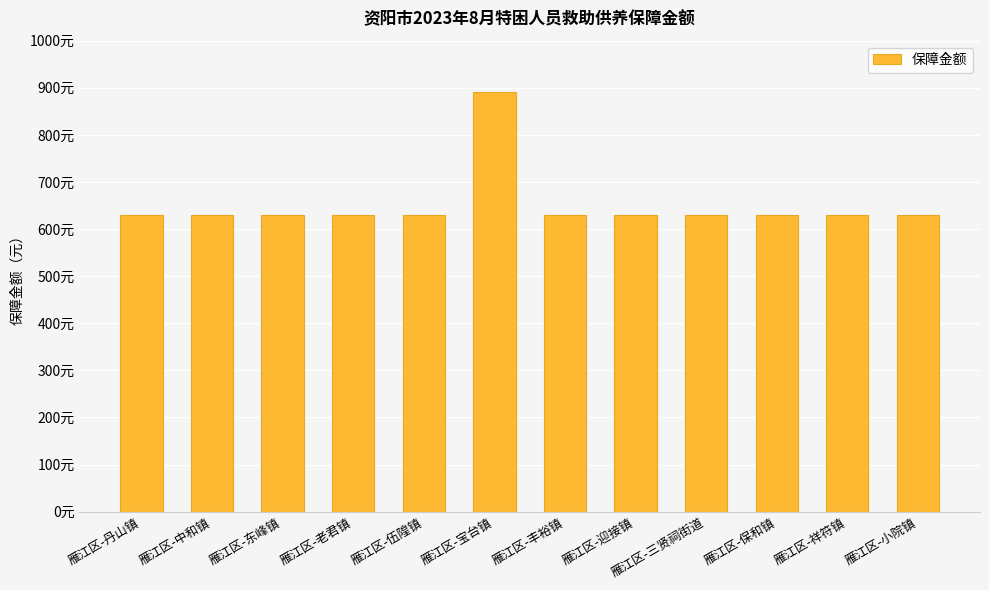

List the labels in order of value, smallest first.

雁江区-丹山镇, 雁江区-中和镇, 雁江区-东峰镇, 雁江区-老君镇, 雁江区-伍隍镇, 雁江区-丰裕镇, 雁江区-迎接镇, 雁江区-三贤祠街道, 雁江区-保和镇, 雁江区-祥符镇, 雁江区-小院镇, 雁江区-宝台镇